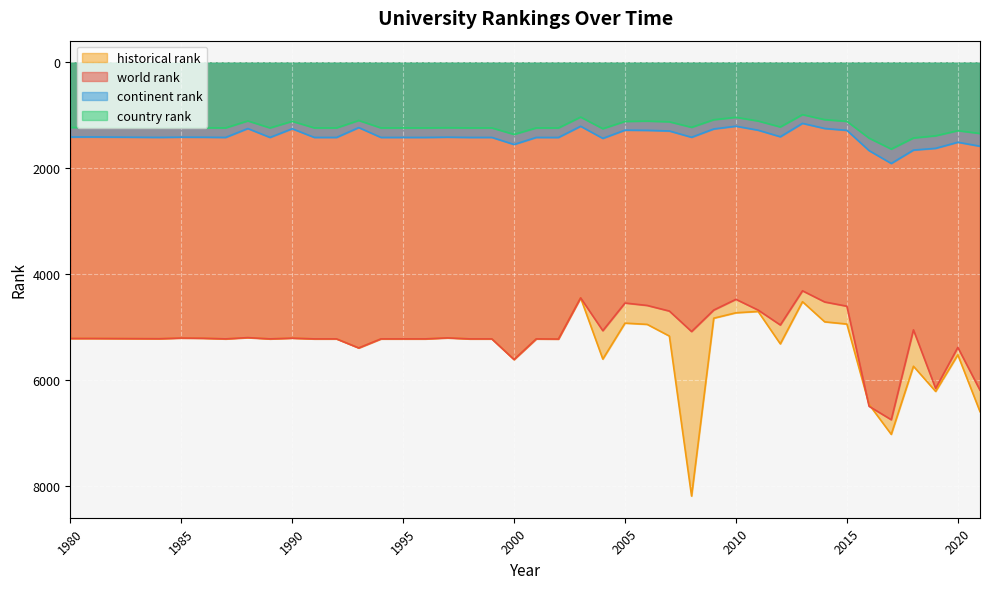

Reading left to right, transcribe all the data shown in this chart.

world rank: 5219.0	5219.0	5224.0	5211.0	5215.0	5227.0	5203.0	5227.0	5213.0	5227.0	5227.0	5398.0	5227.0	5227.0	5227.0	5208.0	5227.0	5227.0	5617.0	5227.0	5230.0	4451.0	5072.0	4549.0	4595.0	4701.0	5088.0	4682.0	4479.0	4682.0	4964.0	4318.0	4529.0	4609.0	6501.0	6755.0	5056.0	6163.0	5388.0	6197.0
country rank: 1231.0	1230.0	1238.0	1235.0	1236.0	1239.0	1106.0	1239.0	1114.0	1239.0	1239.0	1098.0	1239.0	1239.0	1239.0	1235.0	1239.0	1239.0	1362.0	1239.0	1240.0	1034.0	1254.0	1116.0	1110.0	1123.0	1228.0	1084.0	1039.0	1108.0	1221.0	988.0	1083.0	1115.0	1432.0	1639.0	1429.0	1388.0	1291.0	1344.0
continent rank: 1411.0	1410.0	1418.0	1414.0	1415.0	1419.0	1251.0	1419.0	1255.0	1419.0	1419.0	1233.0	1419.0	1419.0	1419.0	1414.0	1419.0	1419.0	1552.0	1419.0	1420.0	1208.0	1437.0	1281.0	1285.0	1297.0	1416.0	1259.0	1207.0	1282.0	1406.0	1153.0	1250.0	1285.0	1668.0	1911.0	1658.0	1625.0	1510.0	1585.0
historical rank: 5219.0	5219.0	5224.0	5211.0	5215.0	5227.0	5203.0	5227.0	5213.0	5227.0	5227.0	5398.0	5227.0	5227.0	5227.0	5208.0	5227.0	5227.0	5617.0	5227.0	5230.0	4451.0	5608.5	4929.0	4952.5	5173.5	8197.5	4835.5	4733.5	4708.0	5321.0	4524.0	4904.5	4946.5	6466.5	7031.0	5744.0	6219.5	5528.5	6602.0